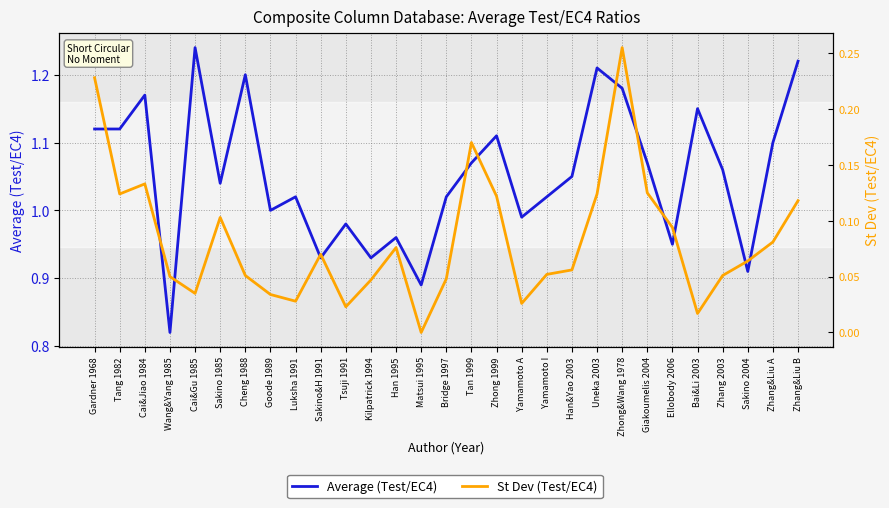

Which series has the widest spread of values?

Average (Test/EC4)